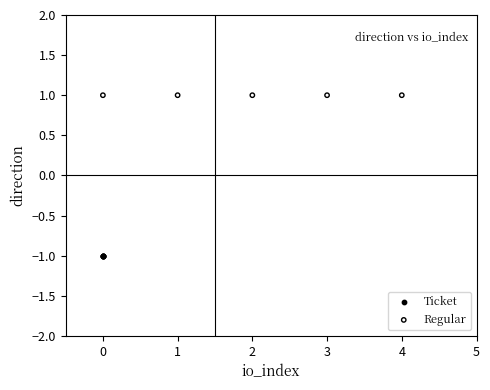

Which series contains the highest Y value?

Regular